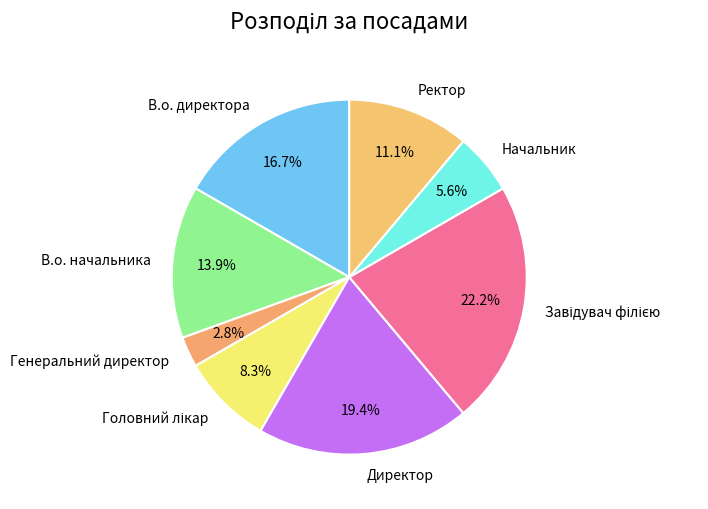

Is there any slice that represents more than half of the pie?

No